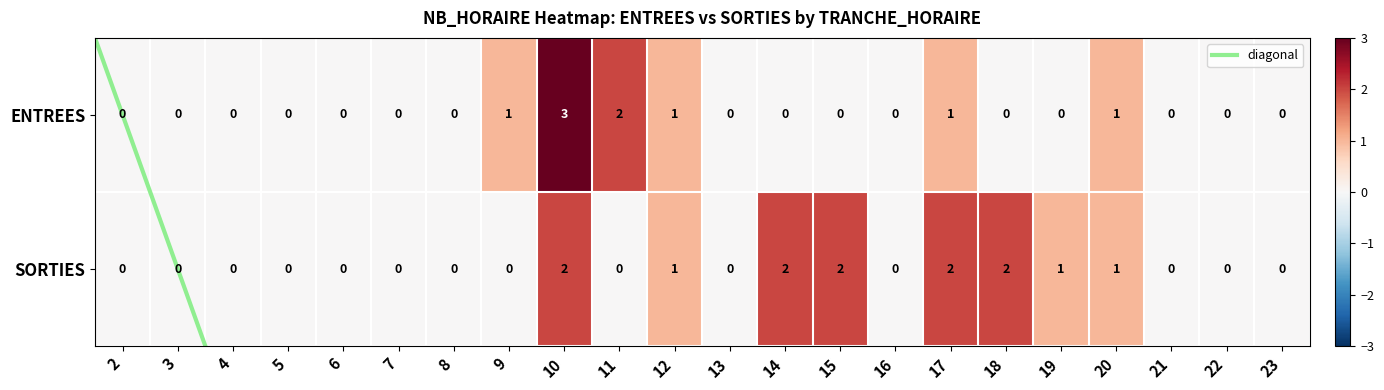

What is the difference between the highest and lowest values at 9?

1